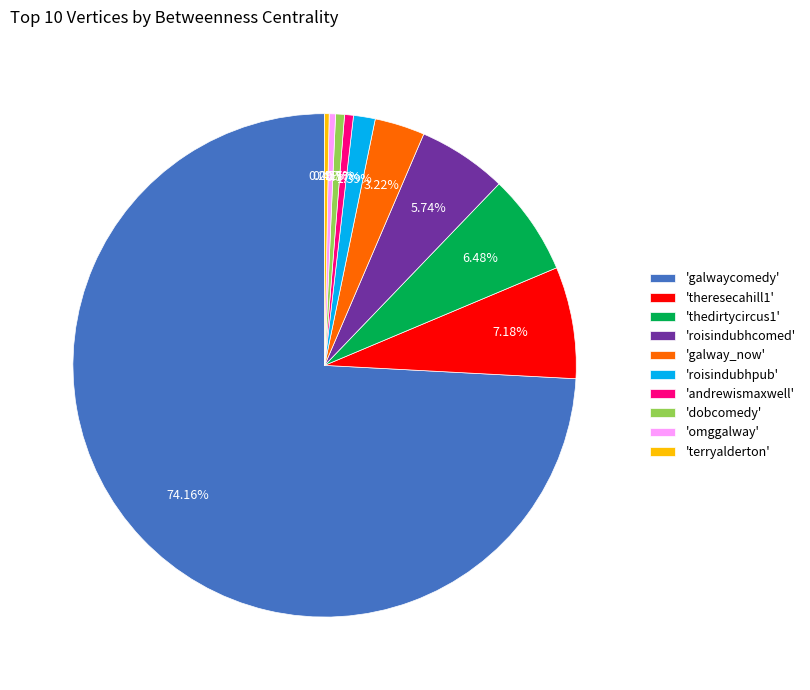

Which category has the biggest portion of the pie?

'galwaycomedy'